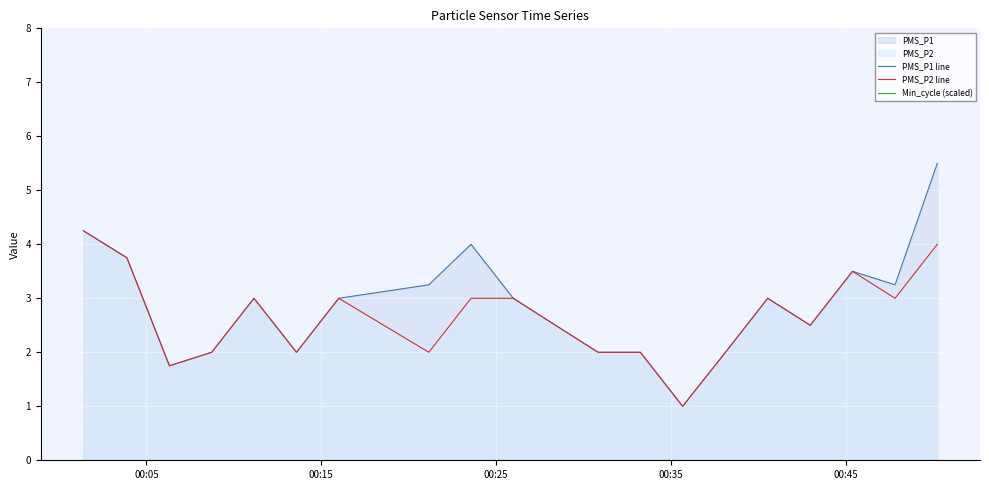

Does the chart display data point markers on the line(s)?

No